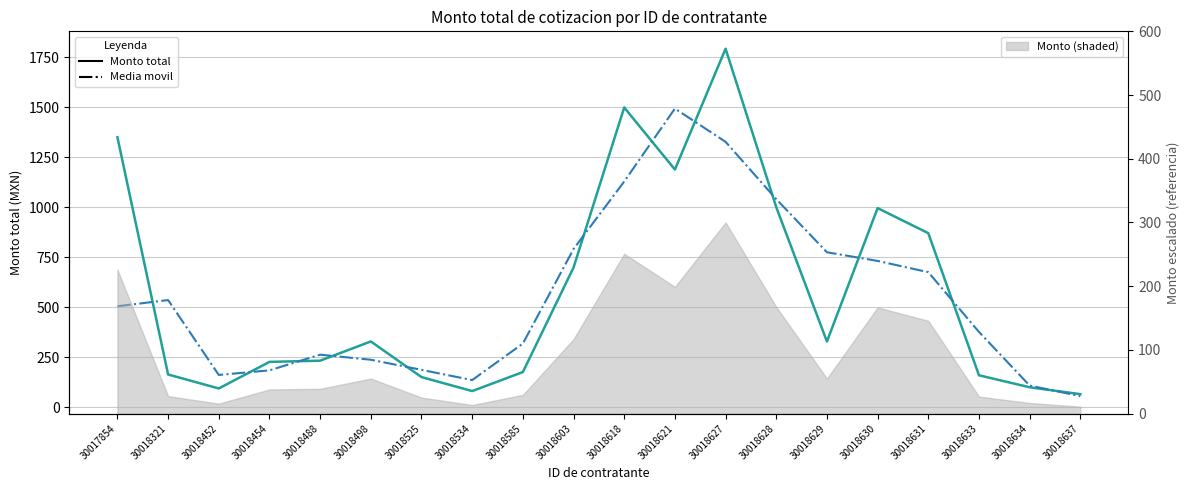

Is the value of Monto total at 30018628 greater than the value of Media movil (3) at 30018629?

Yes